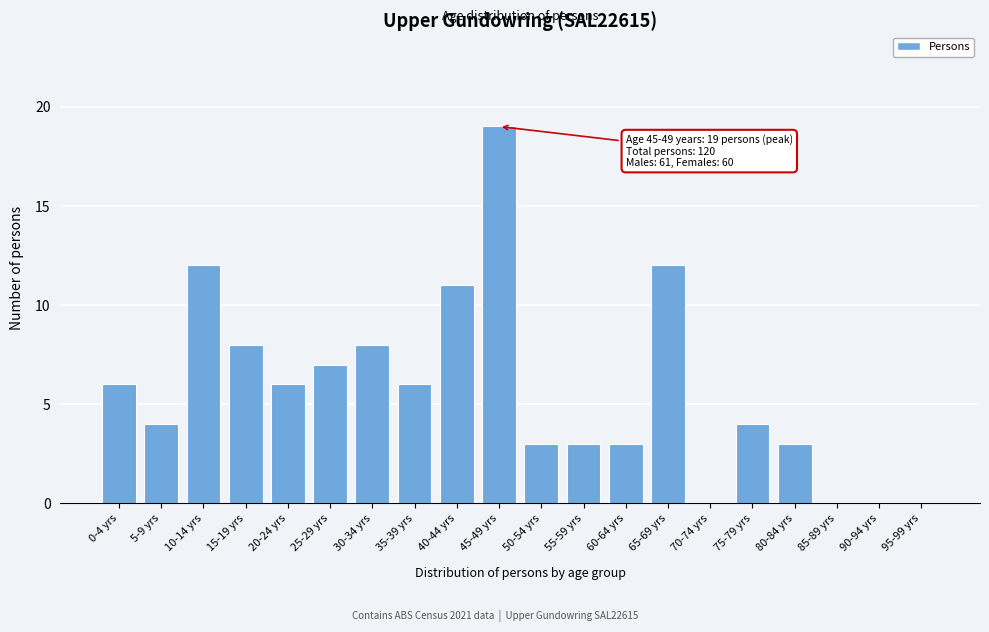

Reading left to right, list all the values displayed in this chart.

0-4 yrs=6	5-9 yrs=4	10-14 yrs=12	15-19 yrs=8	20-24 yrs=6	25-29 yrs=7	30-34 yrs=8	35-39 yrs=6	40-44 yrs=11	45-49 yrs=19	50-54 yrs=3	55-59 yrs=3	60-64 yrs=3	65-69 yrs=12	70-74 yrs=0	75-79 yrs=4	80-84 yrs=3	85-89 yrs=0	90-94 yrs=0	95-99 yrs=0